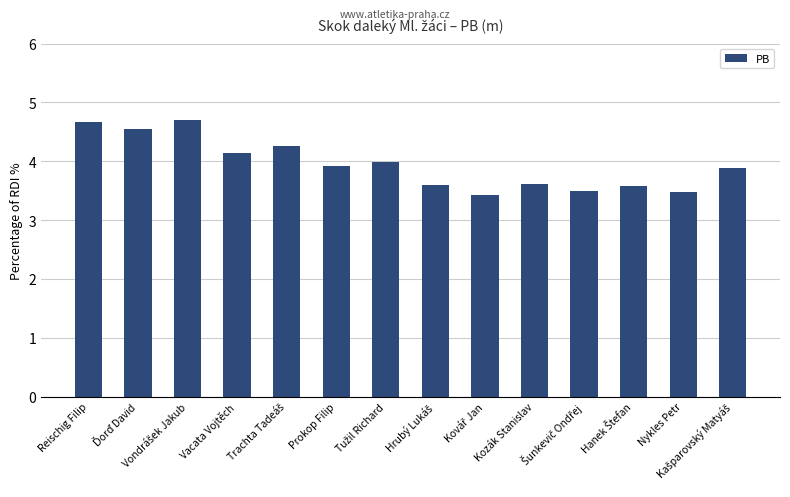

What is the sum of all values?

55.3